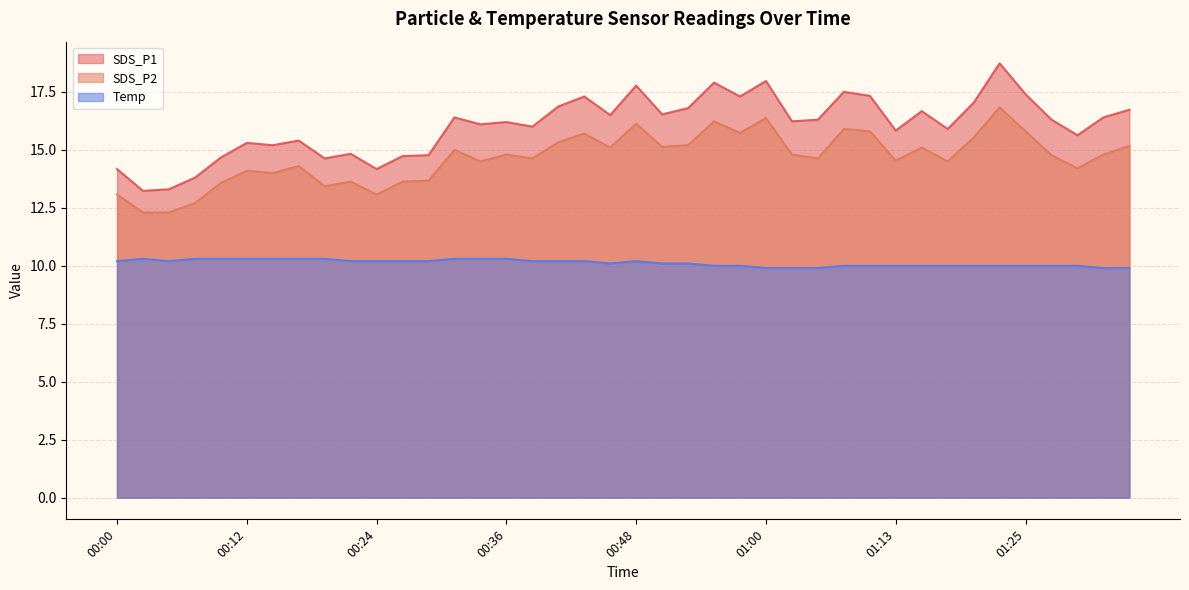

How many data points does each series have?

40